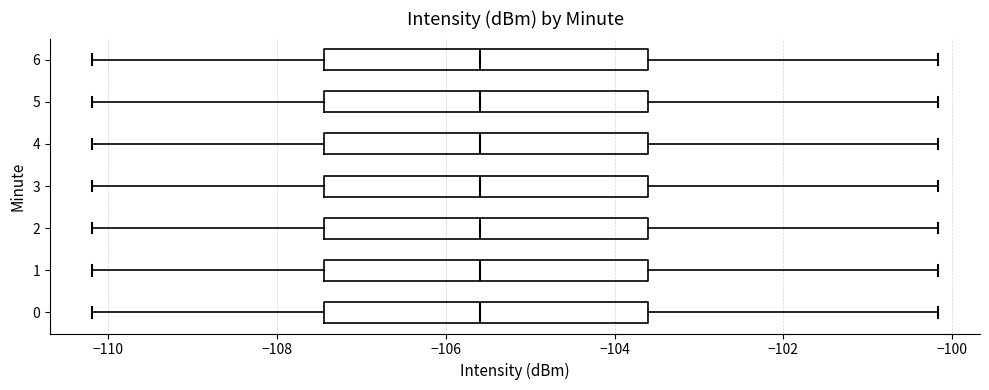

Where is the left edge of the box at y = 1 on the x-axis? The values are not printed on the chart, so give them approximately, as read against the axis.

-107.4